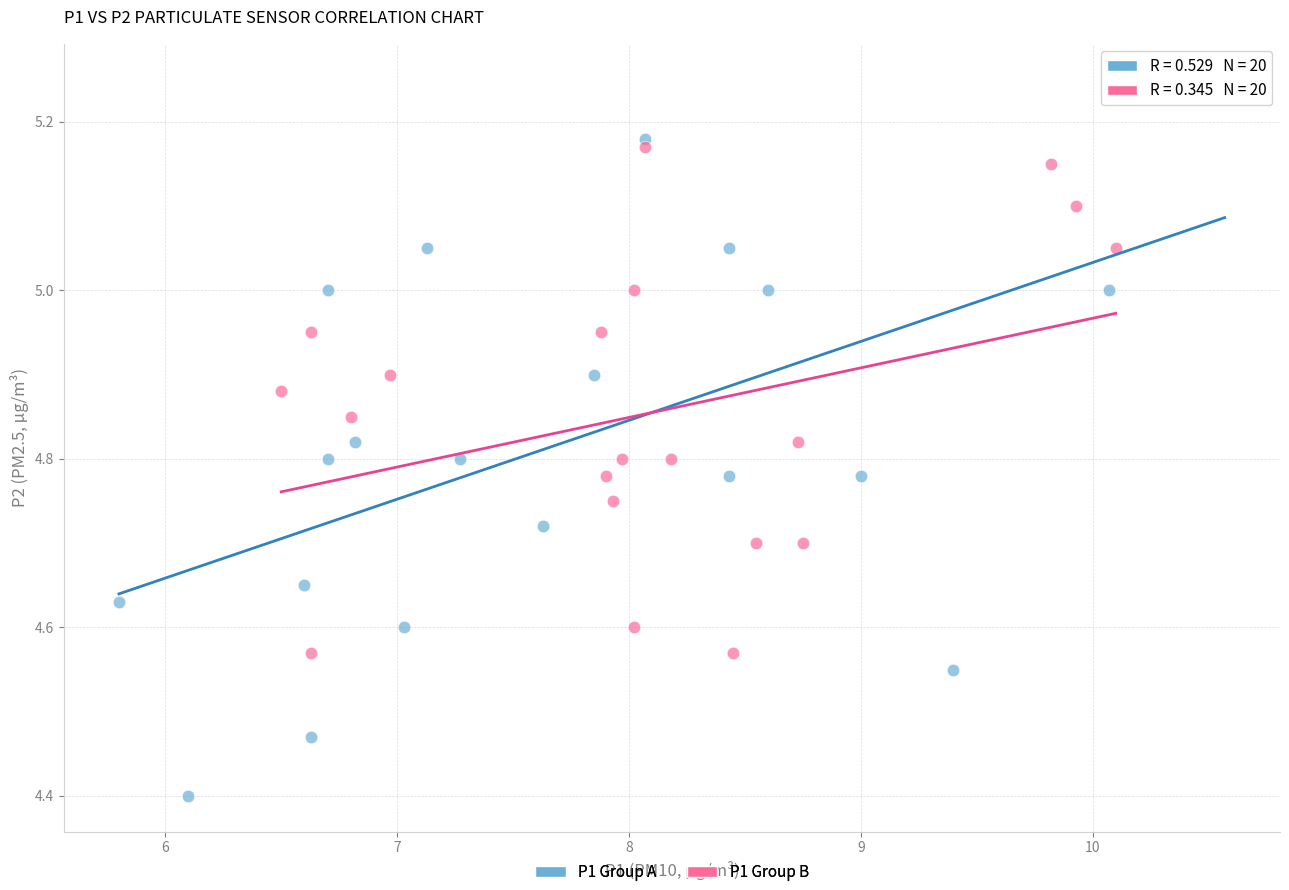

Which series has the widest spread of Y values?

P1 Group A